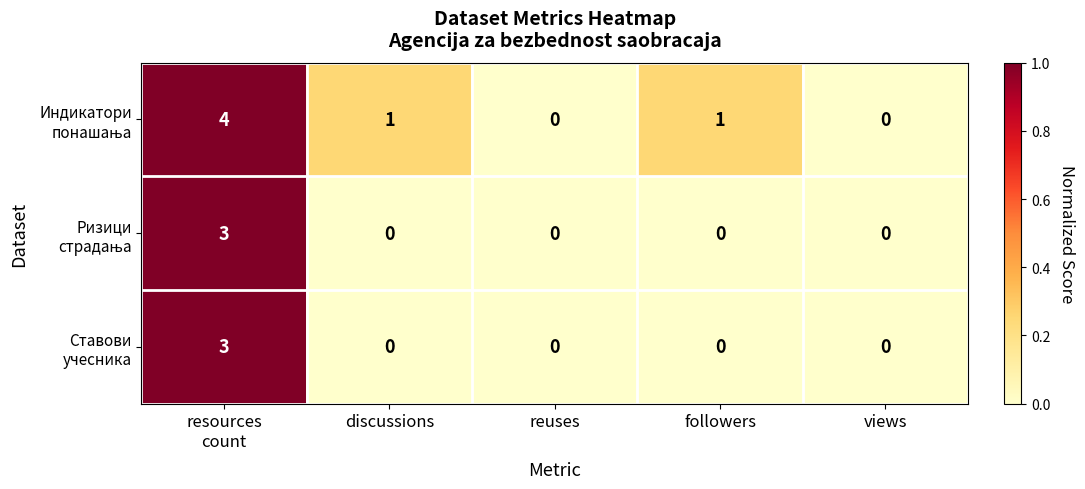

What is the greatest value displayed?

4